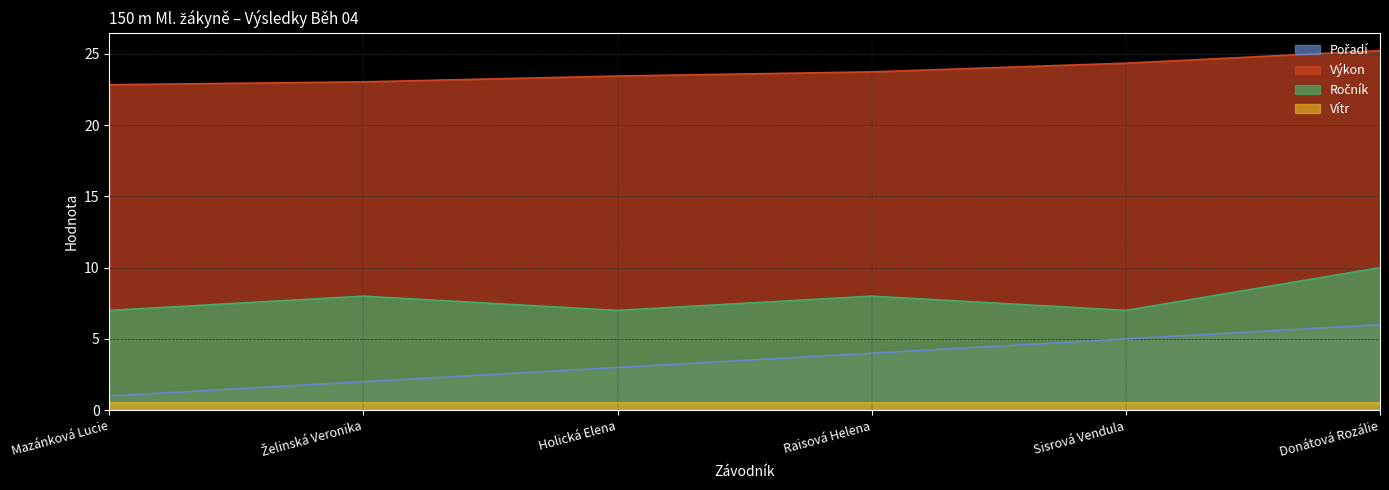

Which series has the widest spread of values?

Pořadí